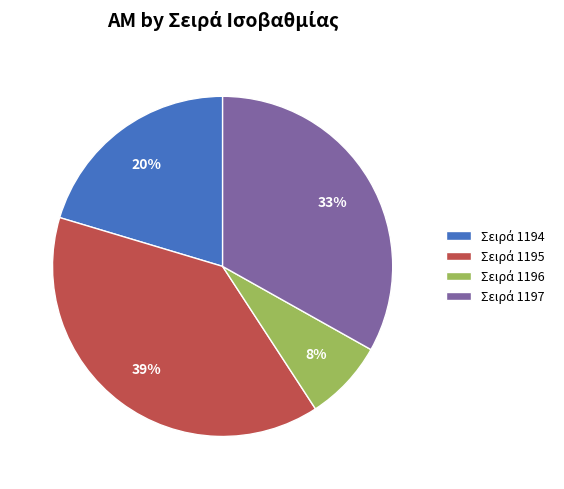

To the nearest percent, what is the average slice percentage?

25%